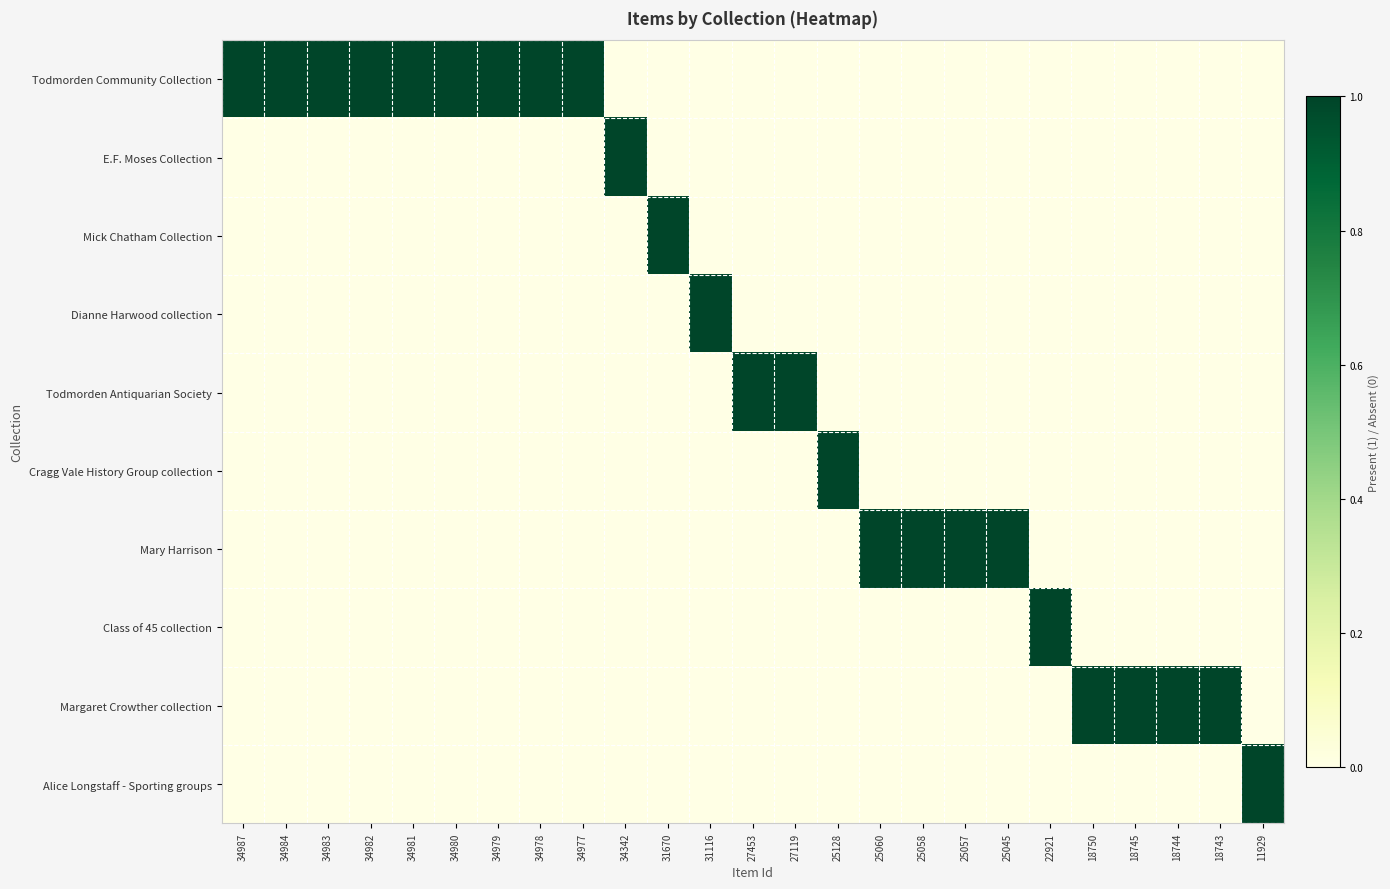

At which category does the chart reach its minimum across all series?

34342